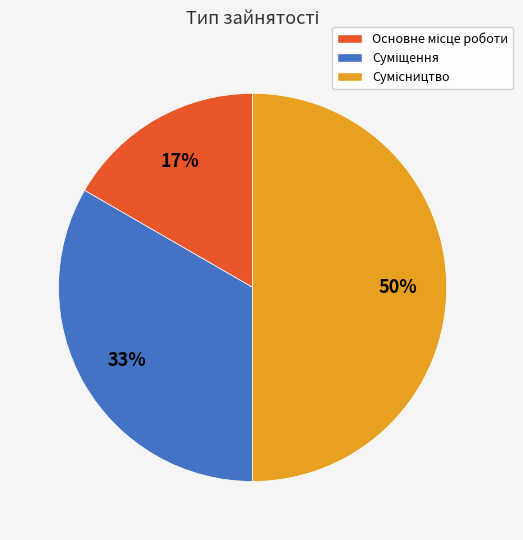

To the nearest percent, what is the difference between the largest and smallest slice percentages?

33%